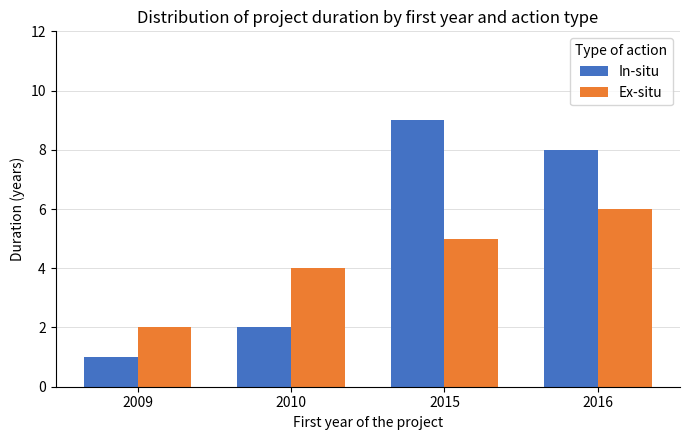

What is the average value of the In-situ series?

5